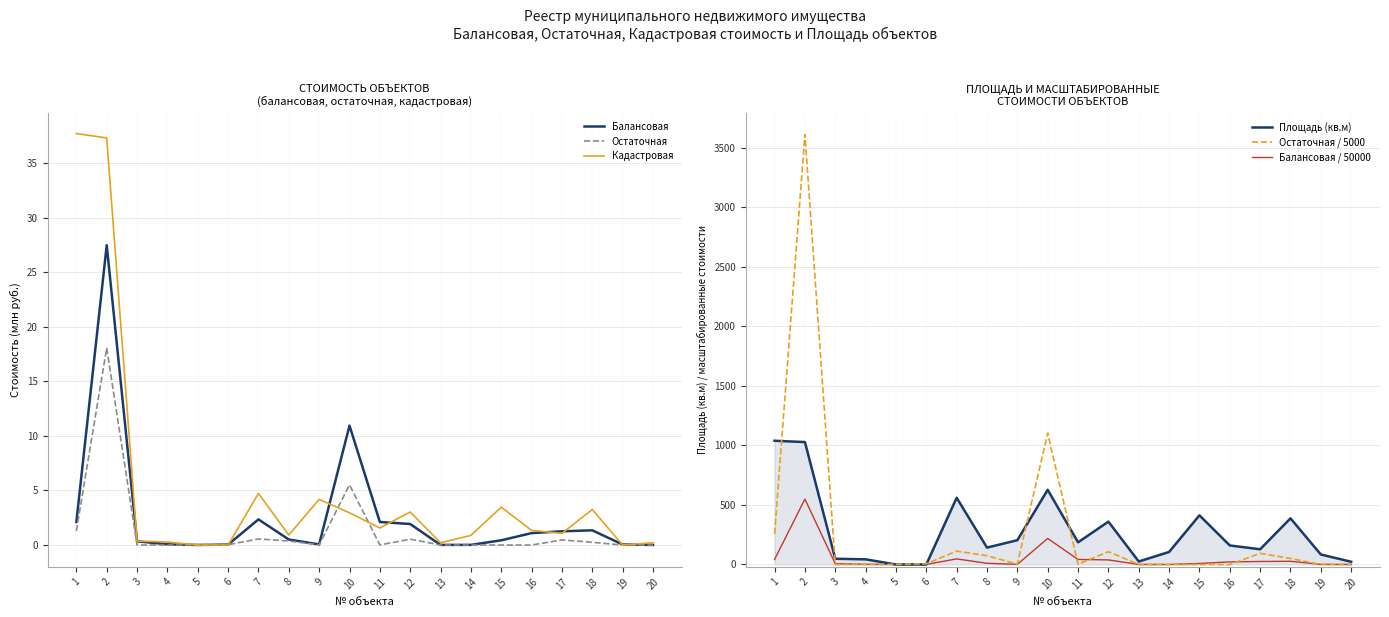

How many interior local valleys does the Балансовая series have?

3